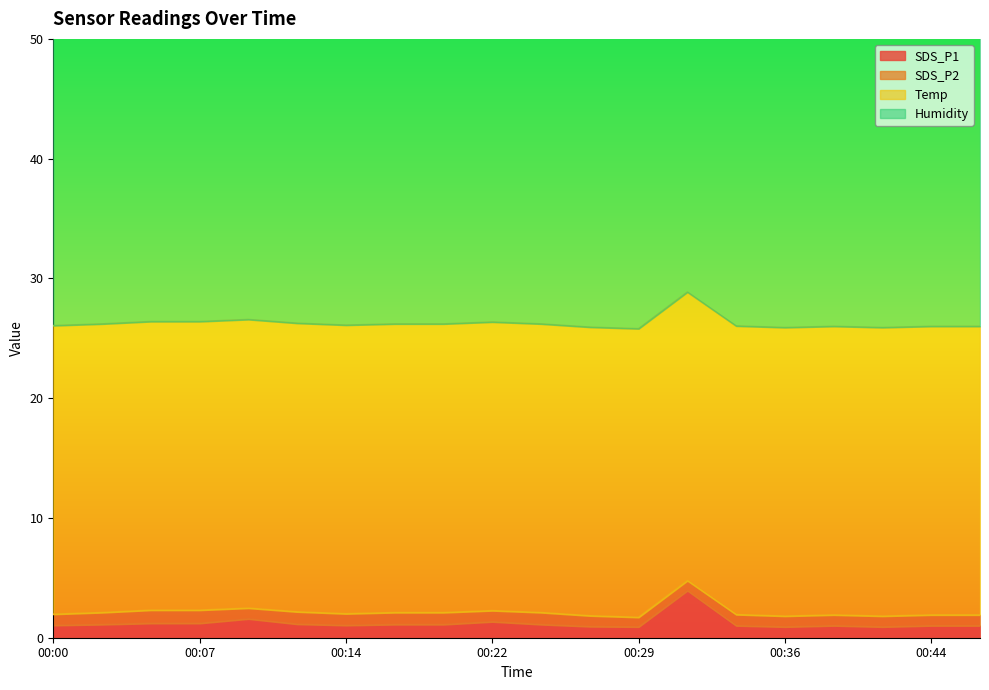

What is the highest value of the SDS_P1 series?

3.9